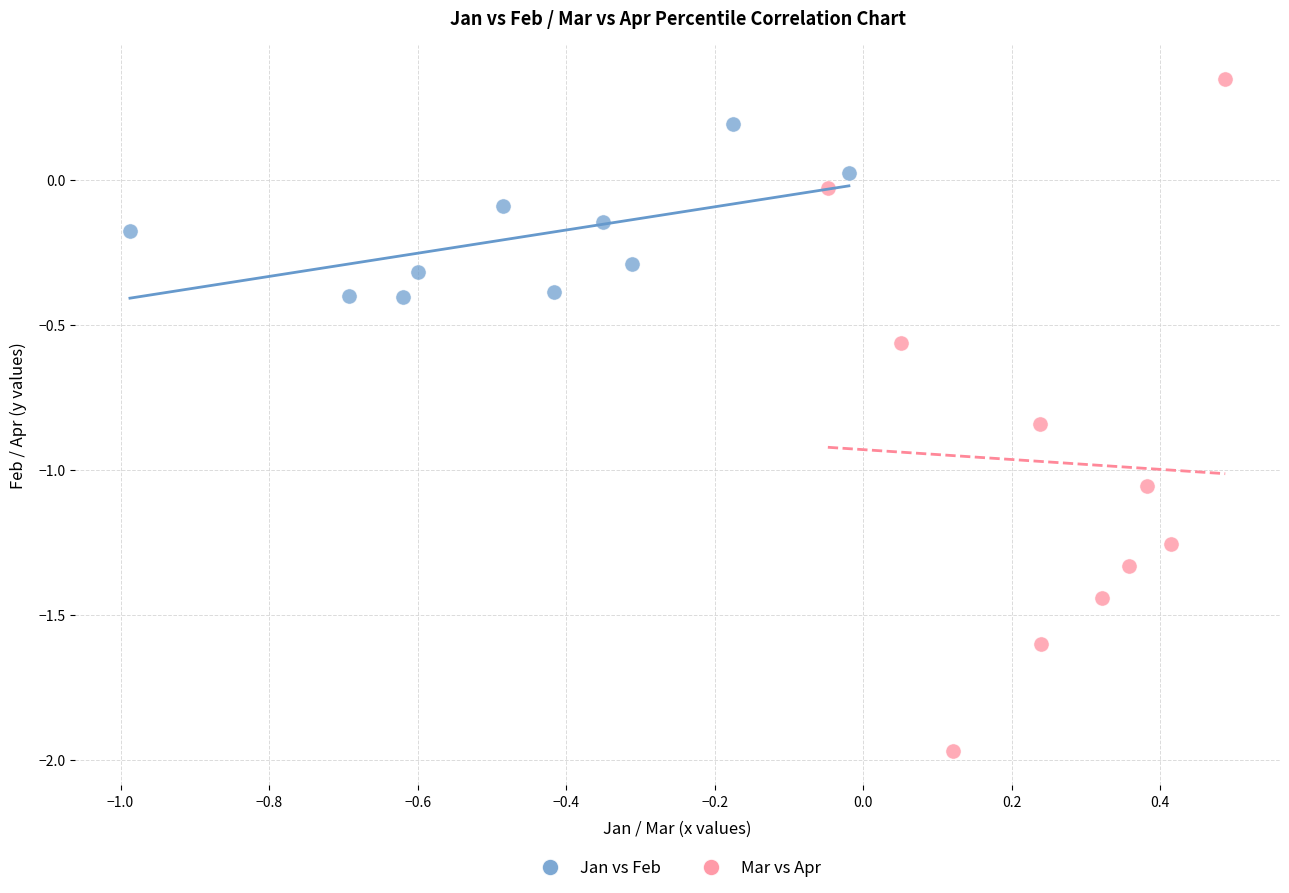

Which series has the largest Y range (max minus min)?

Mar vs Apr